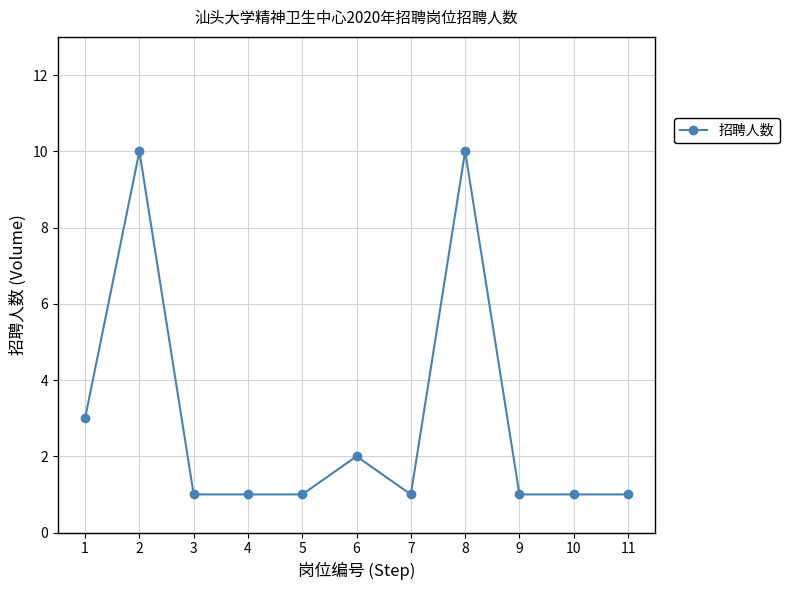

True or false: the data has more than 1 interior local peaks.

True